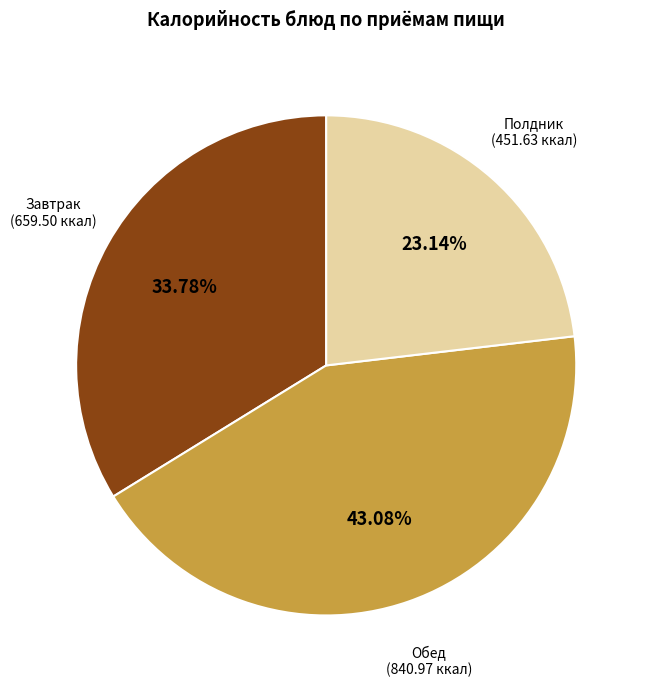

Does any single category account for the majority?

No